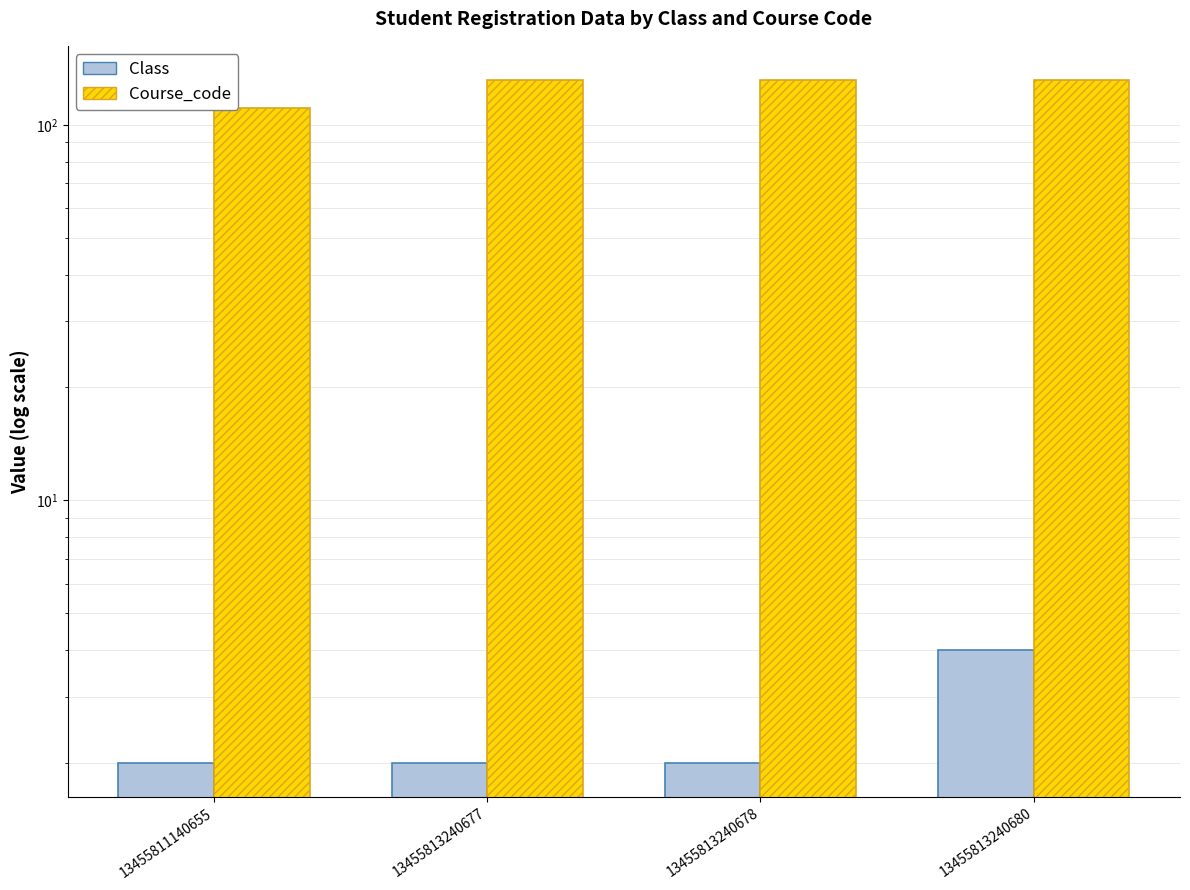

What is the value of the Course_code bar at the 4th from the left?

132